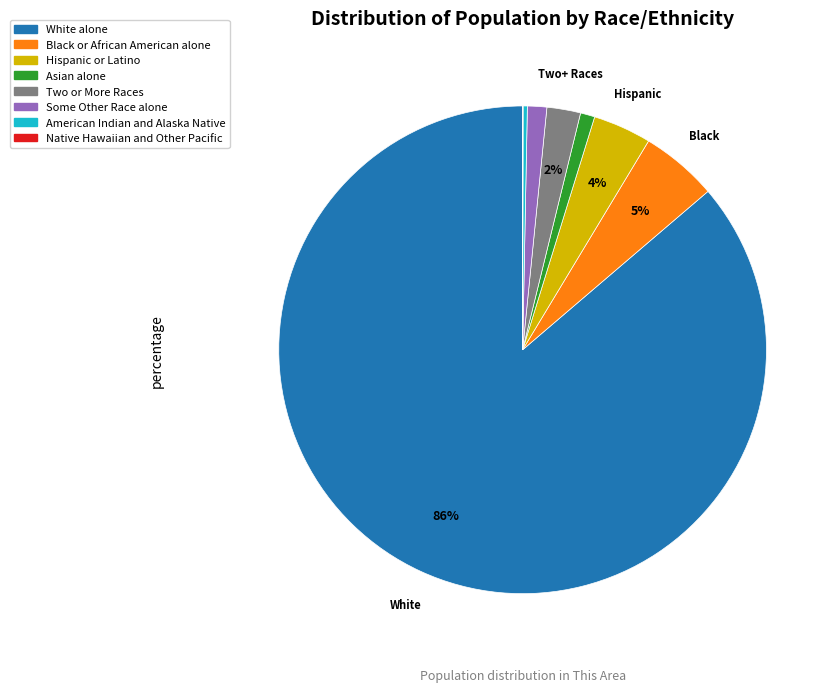

Is the sum of White alone and American Indian and Alaska Native greater than half?

Yes